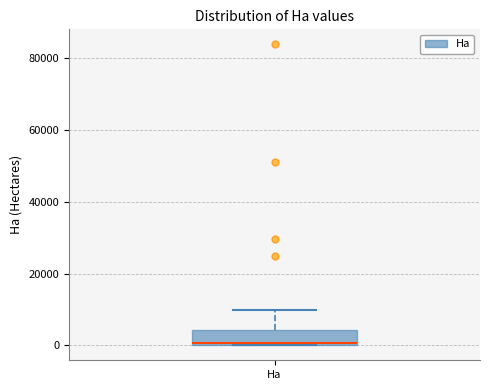

Where is the lower edge of the box for Ha on the y-axis? The values are not printed on the chart, so give them approximately, as read against the axis.

0